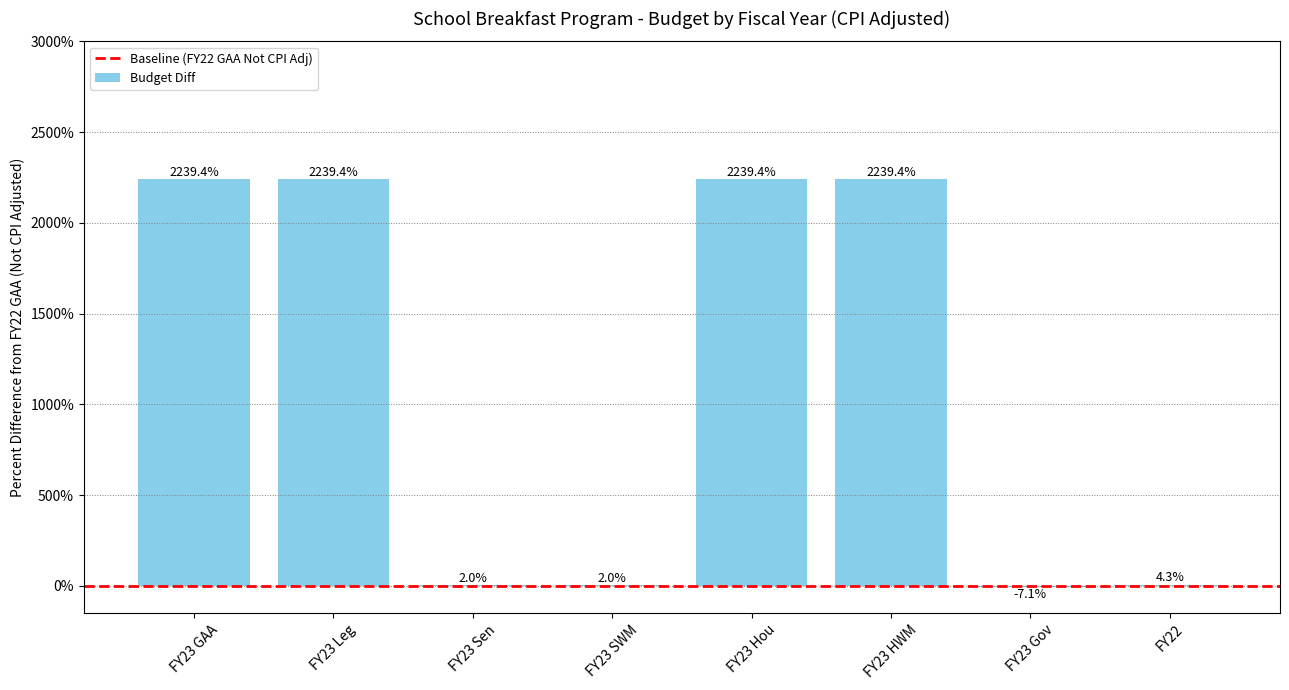

What is the greatest value displayed?

2239.4